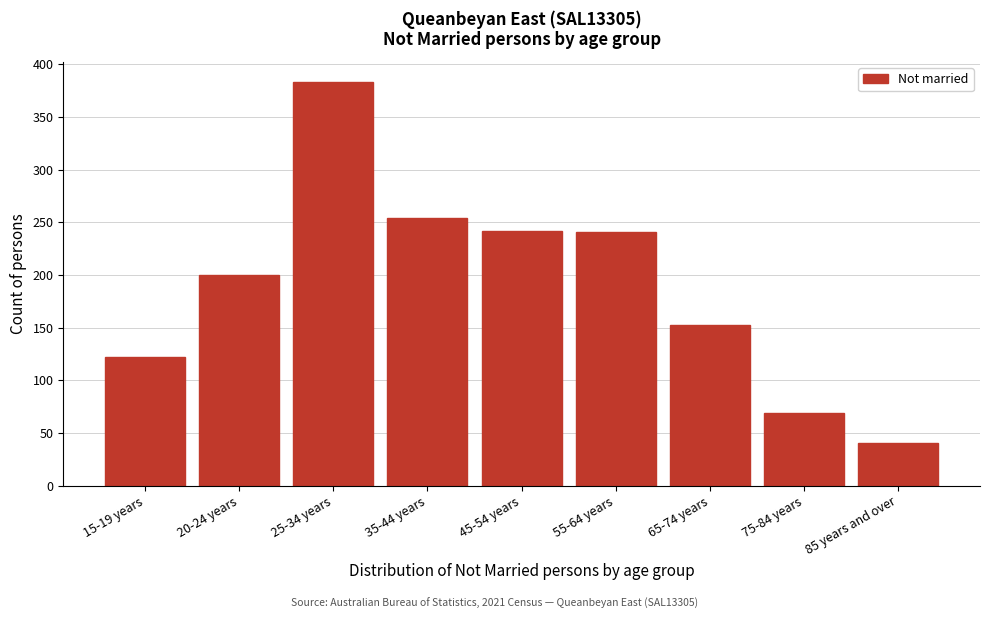

The chart shows a value of 265 at 20-24 years. True or false?

False